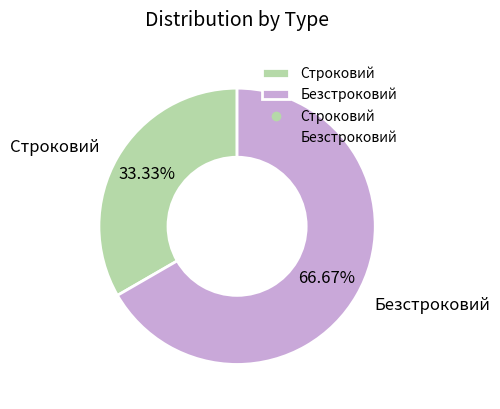

Which has a higher value, Строковий or Безстроковий?

Безстроковий